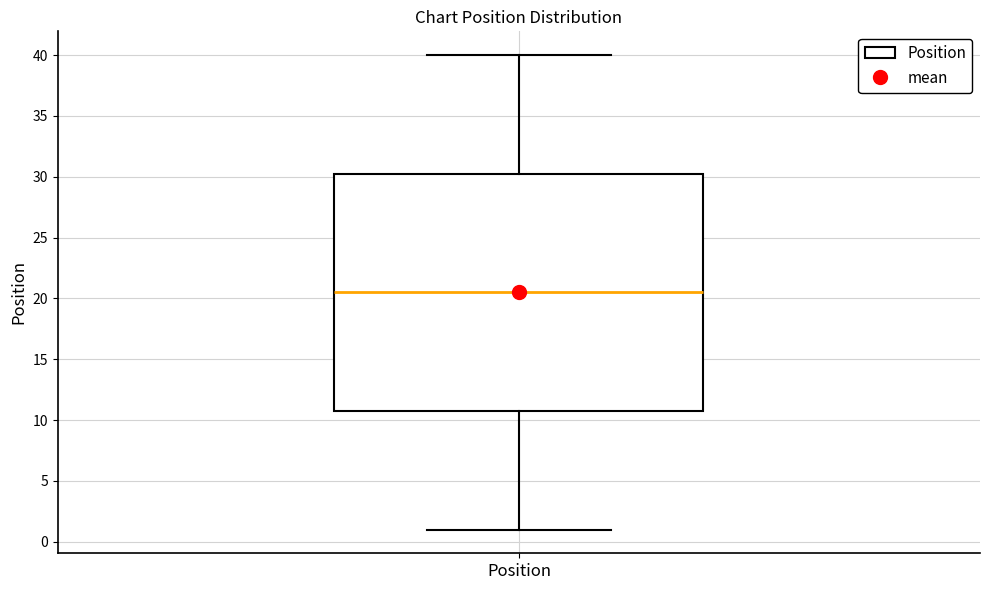

Read this box plot against the y-axis: the position of the median line, the range covered by the box, and the ends of both whiskers. The values are not printed on the chart, so give them approximately, as read against the axis.

median 20.5, box 11.0 to 30.5, whiskers 1.0 to 40.0